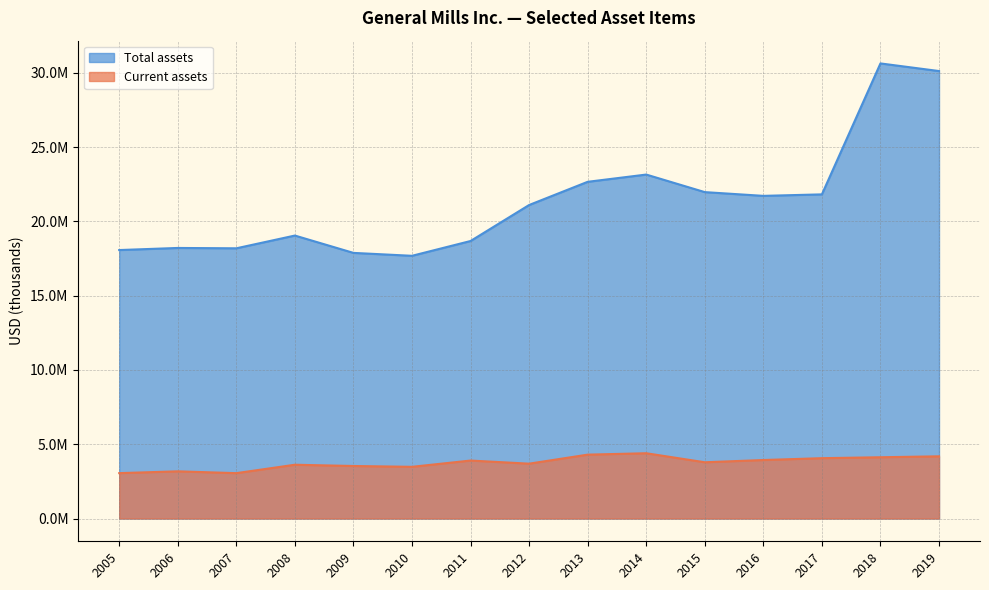

The value of Current assets at 2016 is 3937200. True or false?

True